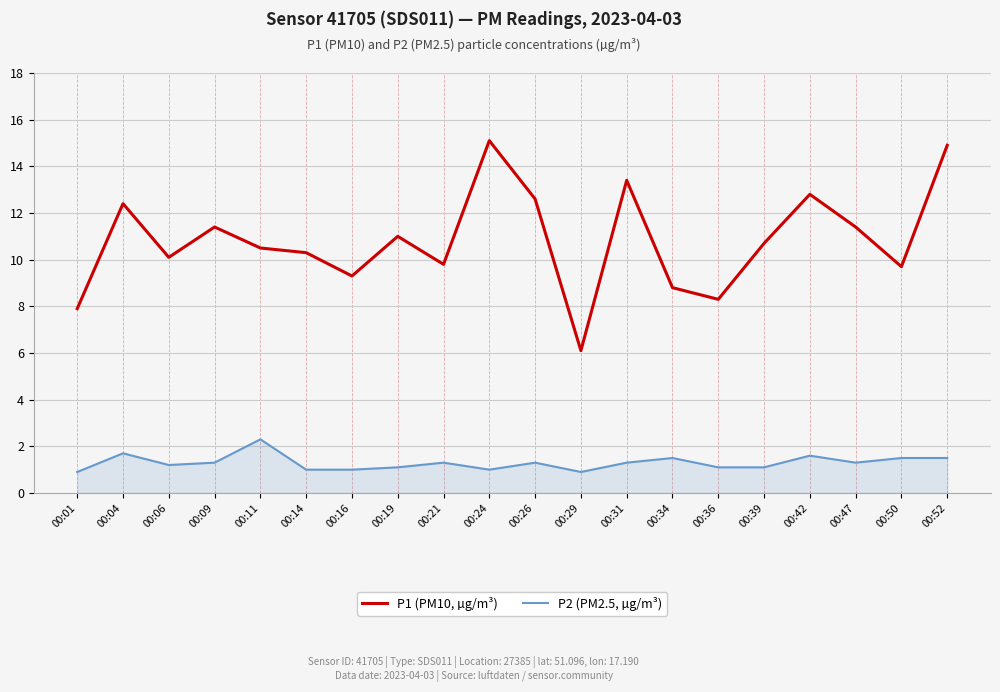

Is it true that P1 (PM10, µg/m³) equals 9.7 at 00:50?

True